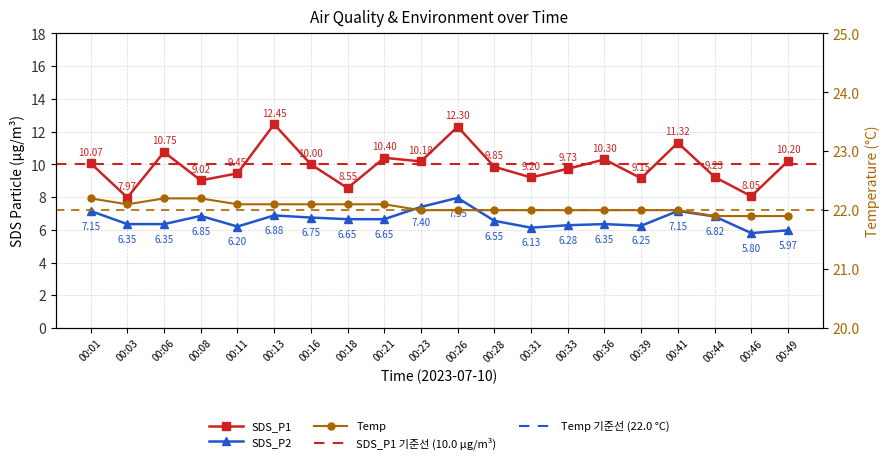

At 00:28, list the series in order from largest to smallest.

Temp, SDS_P1, SDS_P2